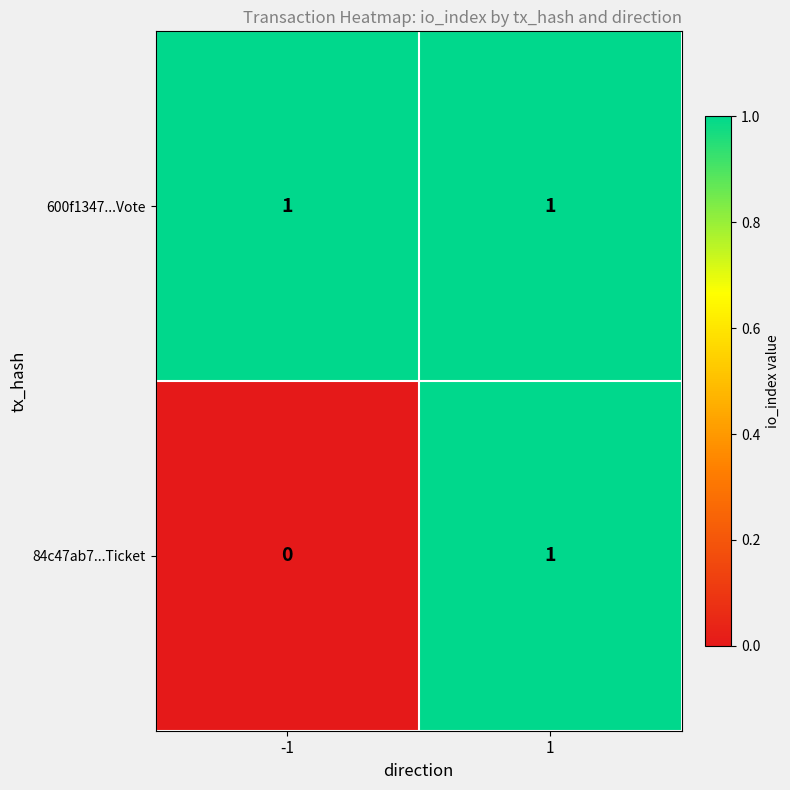

True or false: 84c47ab7...Ticket has a value of 0 at -1.

True